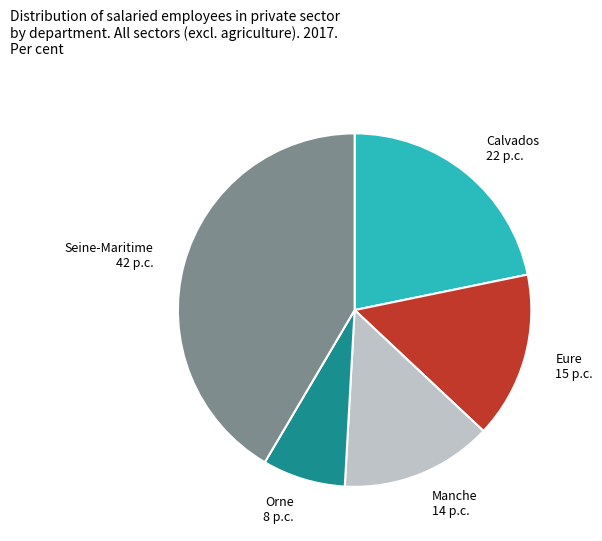

Combined, do Calvados and Eure account for over 50%?

No